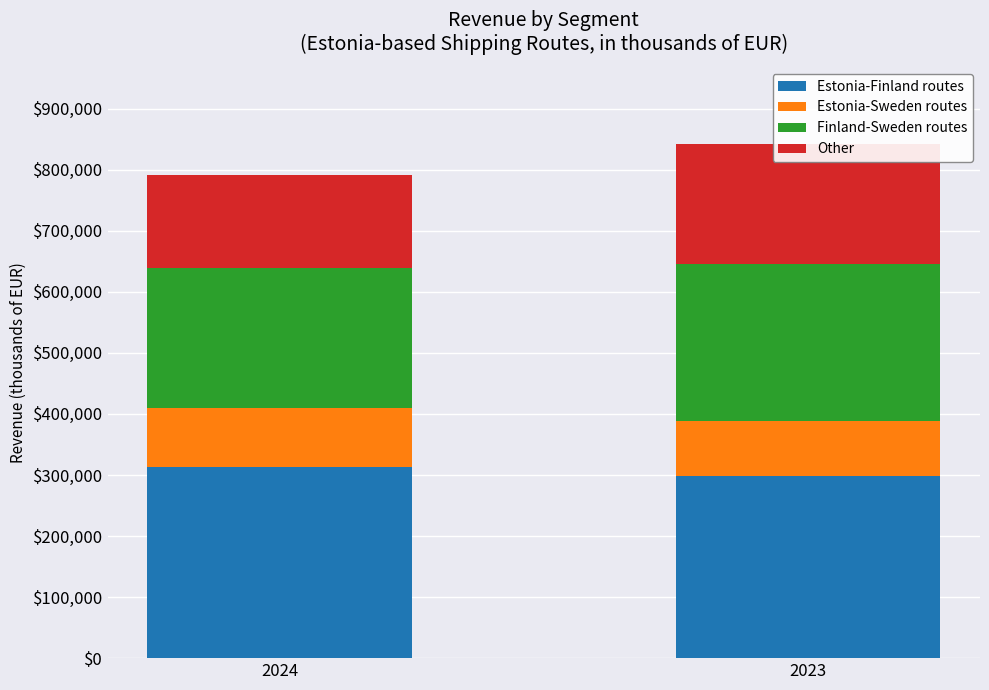

True or false: Other has a value of 90645 at 2023.

False